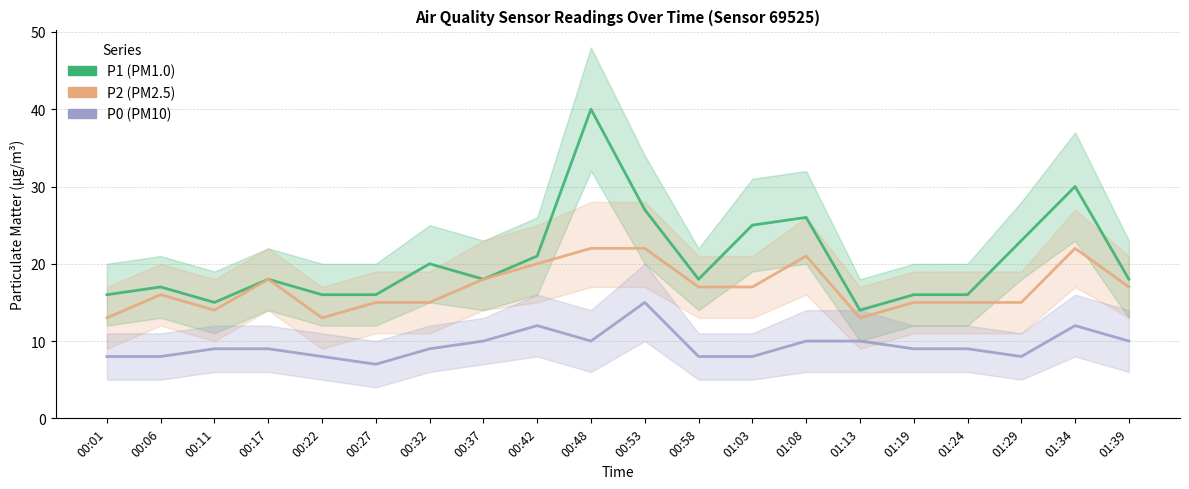

What is the value of the P1 point at the 1st from the left?

16